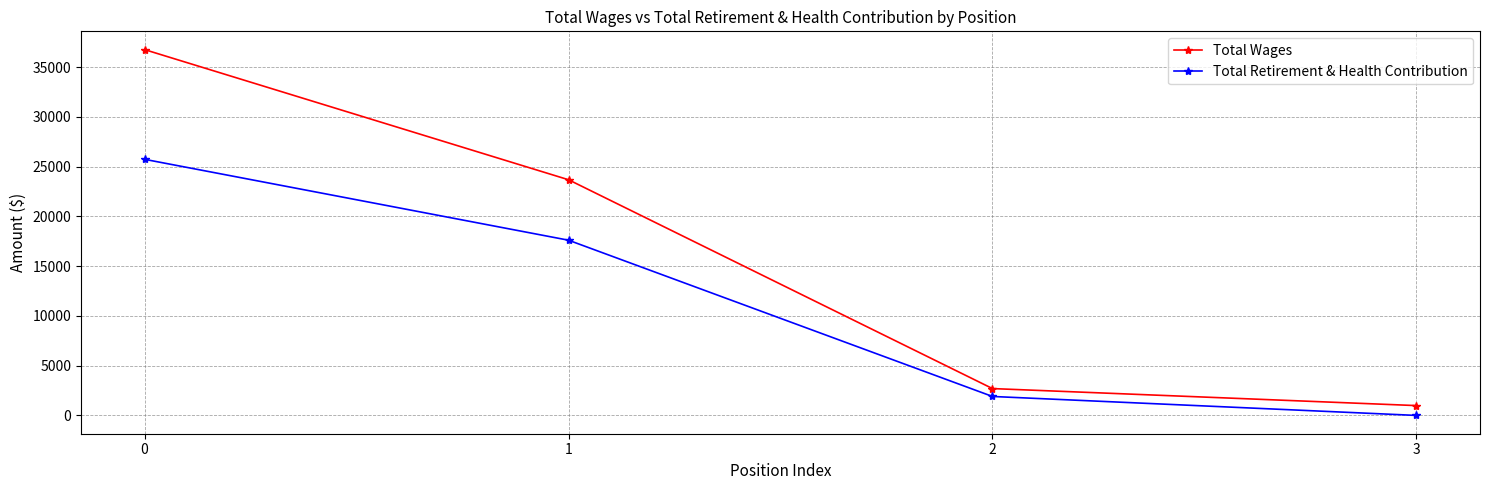

Is it true that Total Retirement & Health Contribution equals 25730 at 0?

True